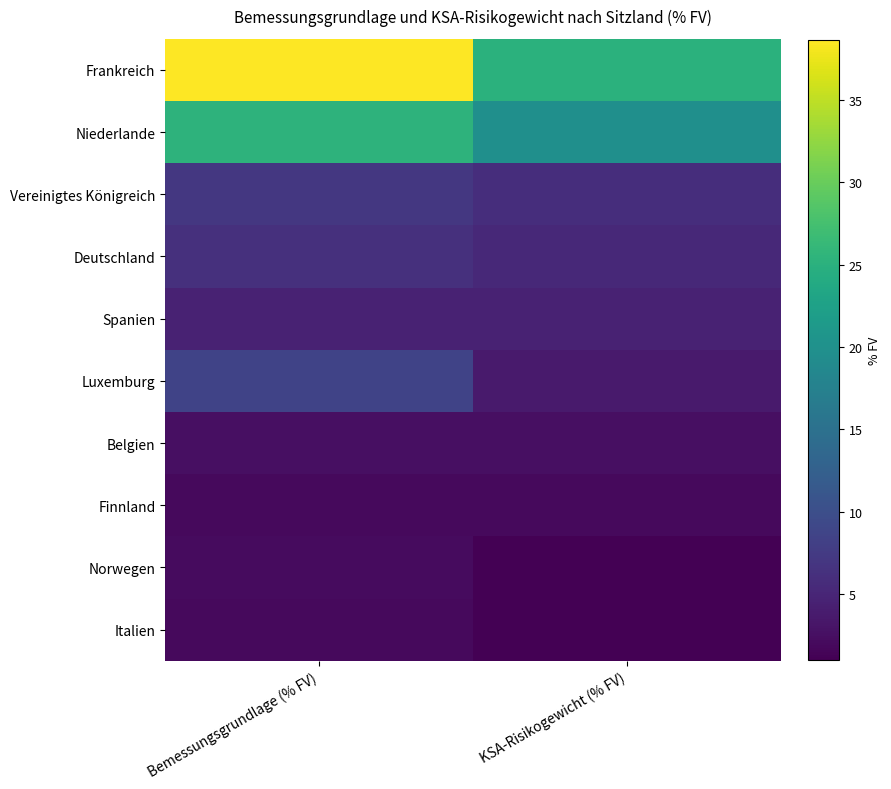

Which series has the largest total across all categories?

Frankreich